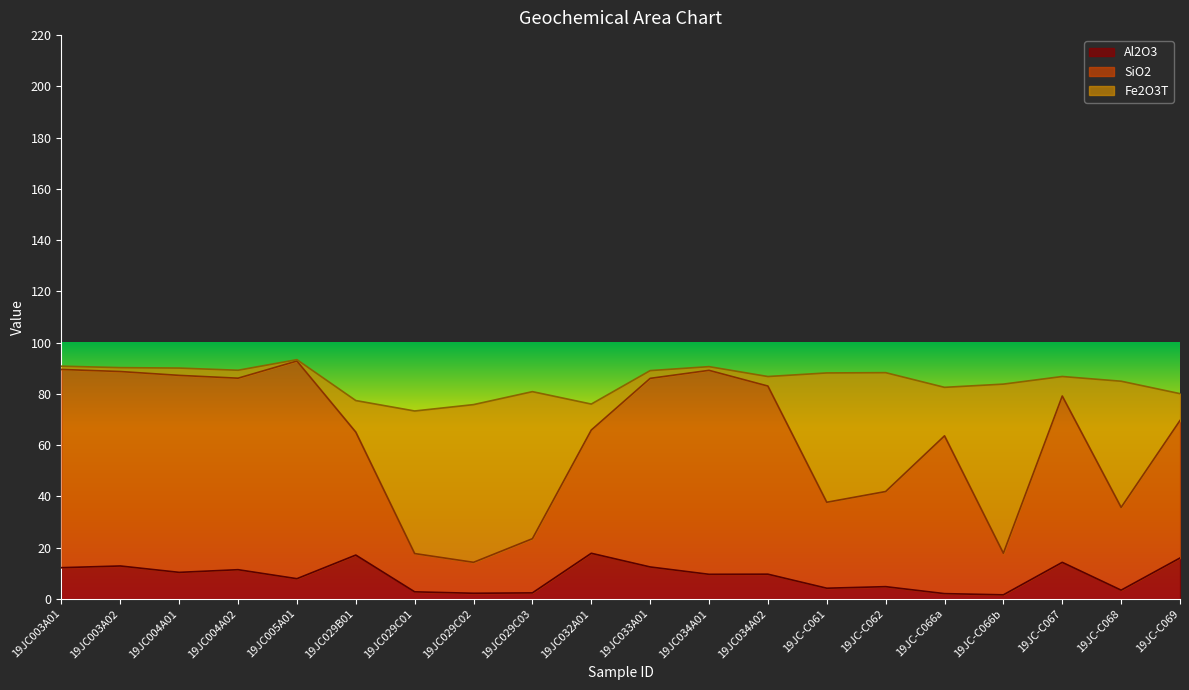

Is it true that Al2O3 equals 24.2 at 19JC-C067?

False